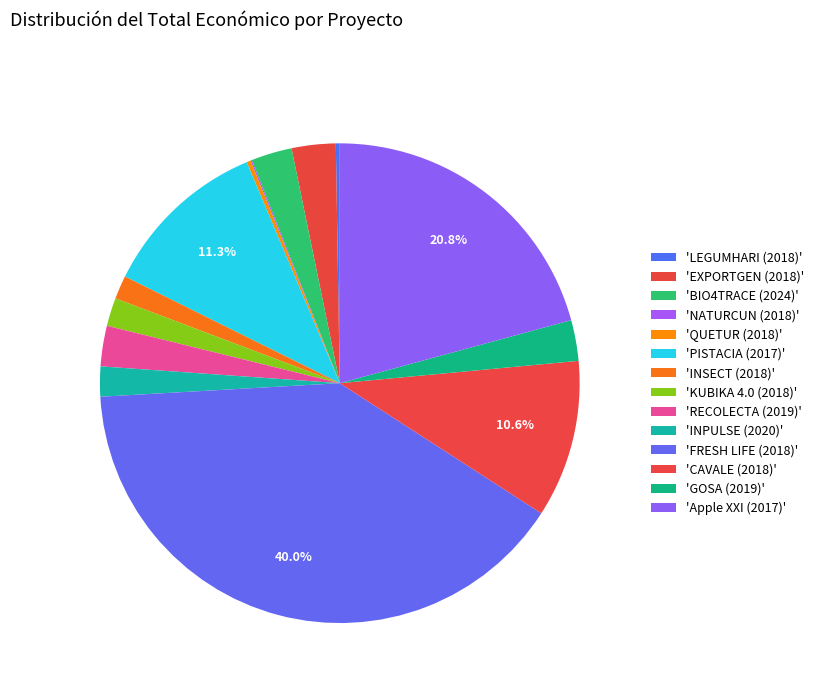

What is the largest slice in the pie chart?

FRESH LIFE (2018)